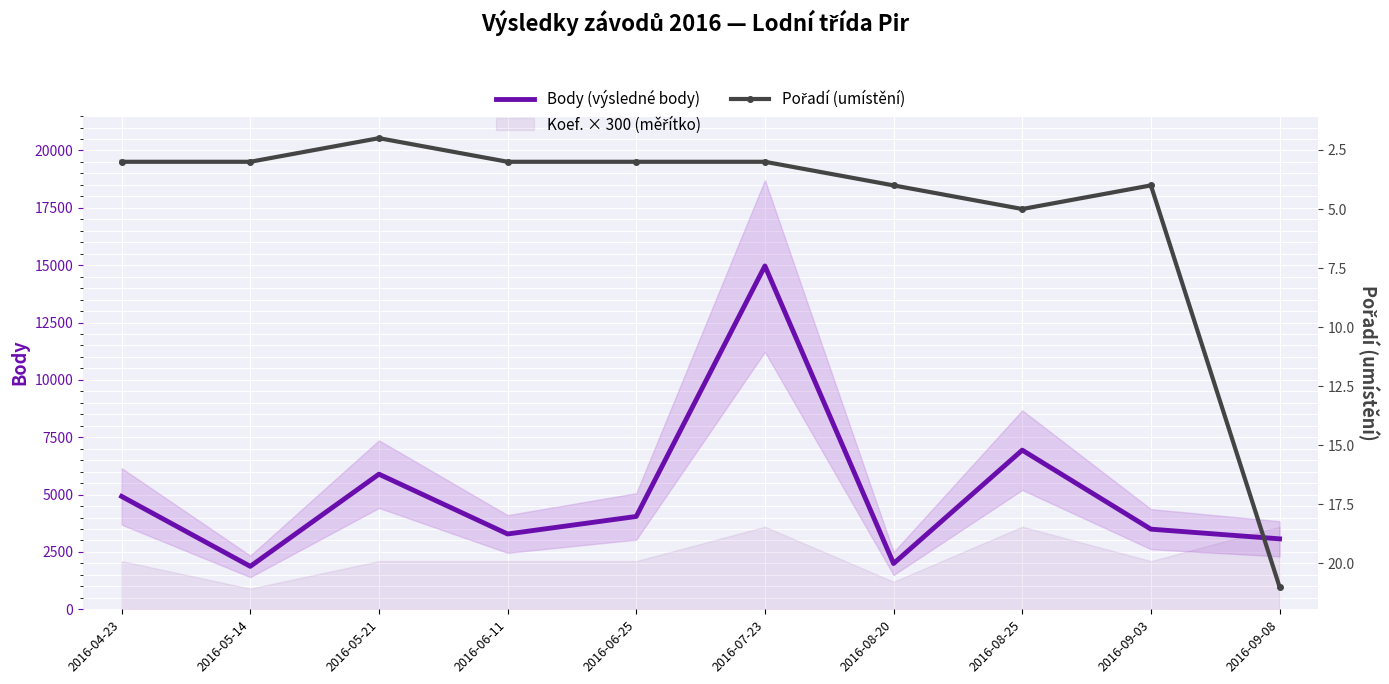

What is the average value of the Body (výsledné body) series?

5048